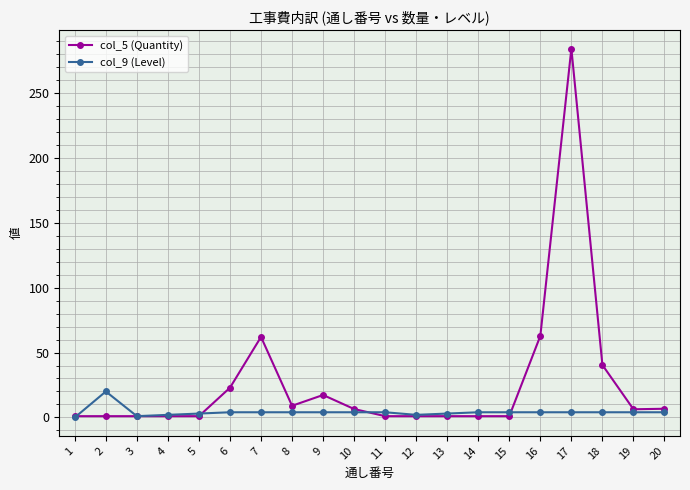

At which category is the sum across all series the highest?

17